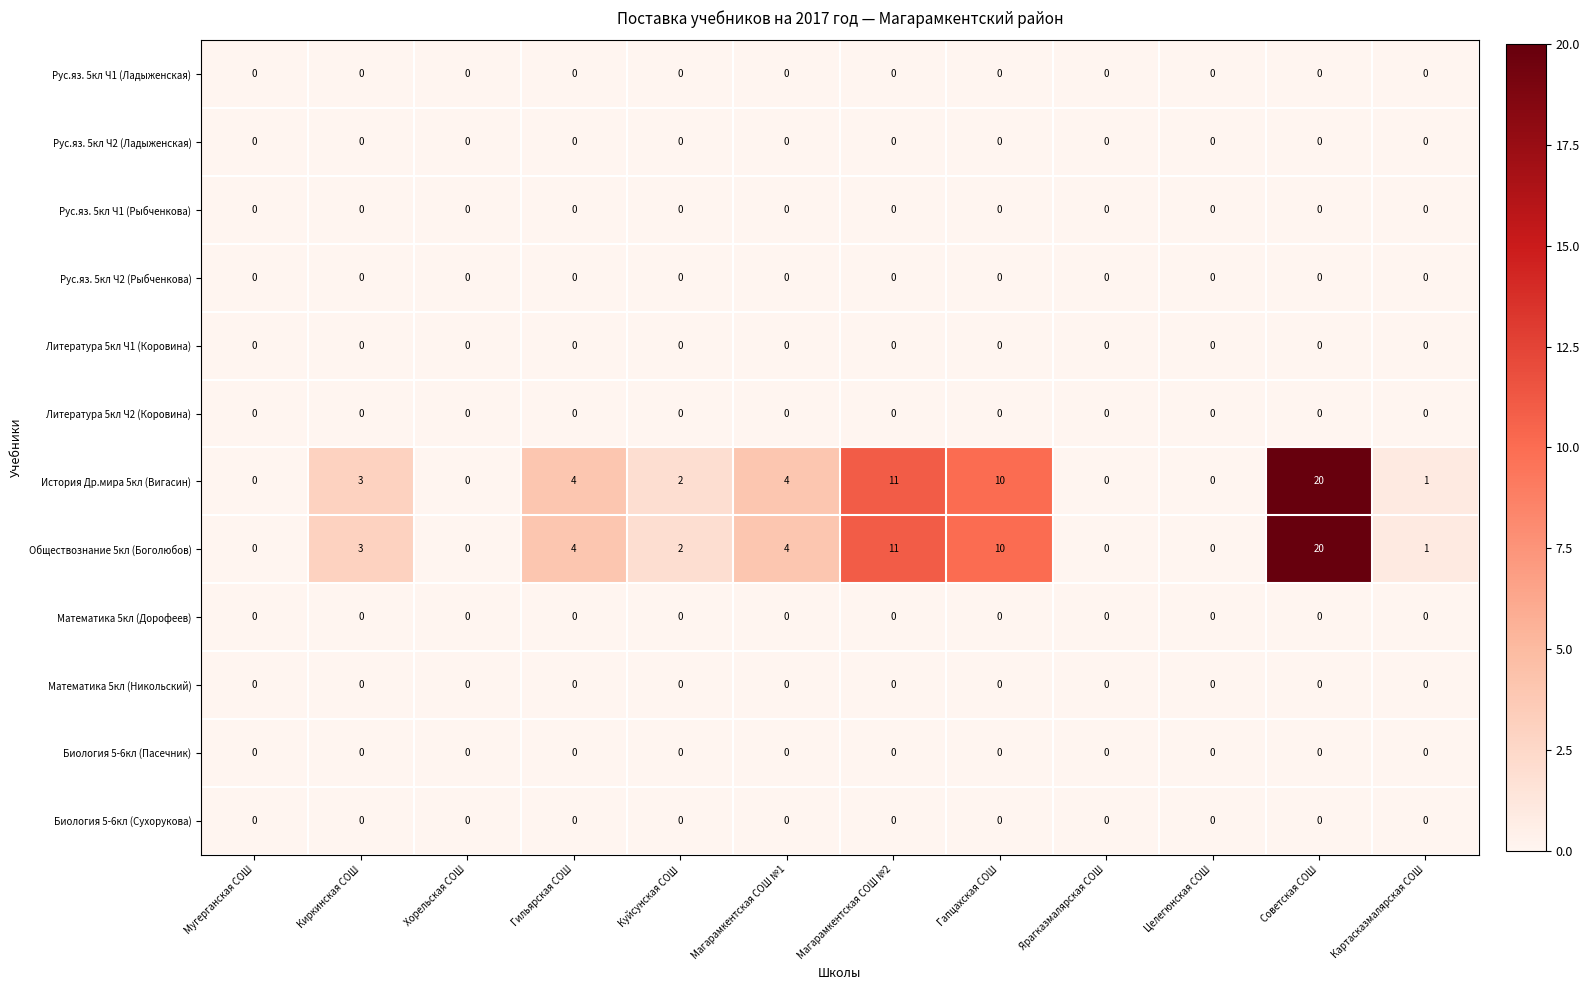

At which category is the sum across all series the highest?

Советская СОШ